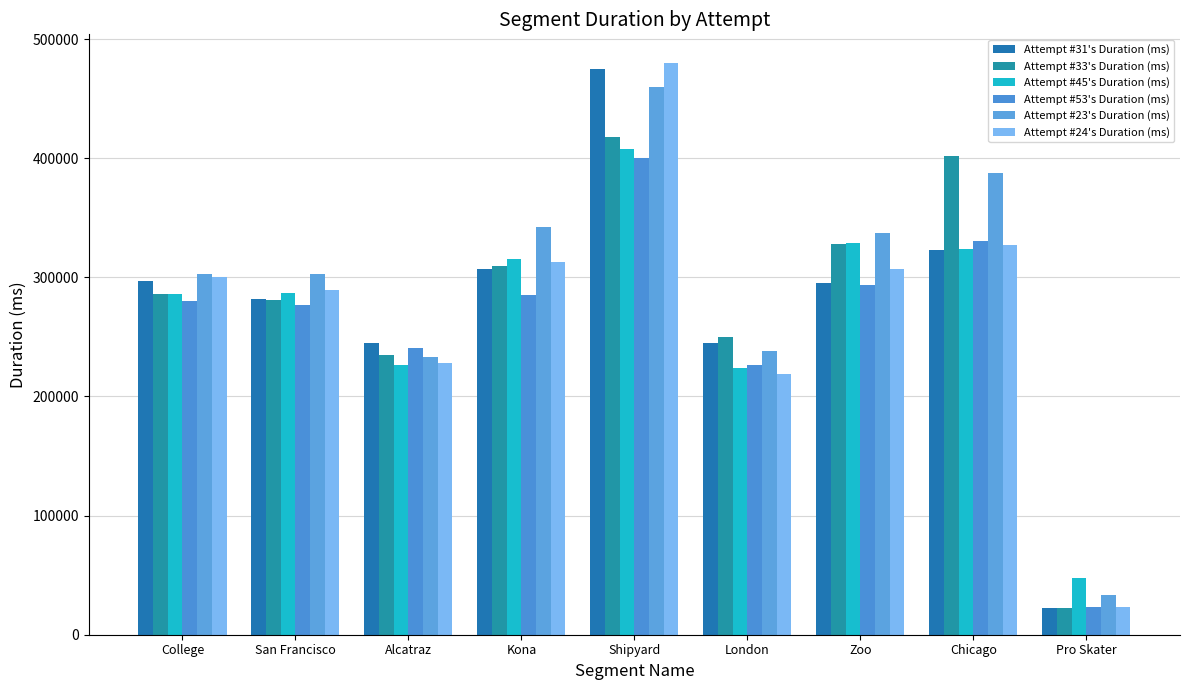

What is the maximum value for Attempt #45's Duration (ms)?

407490